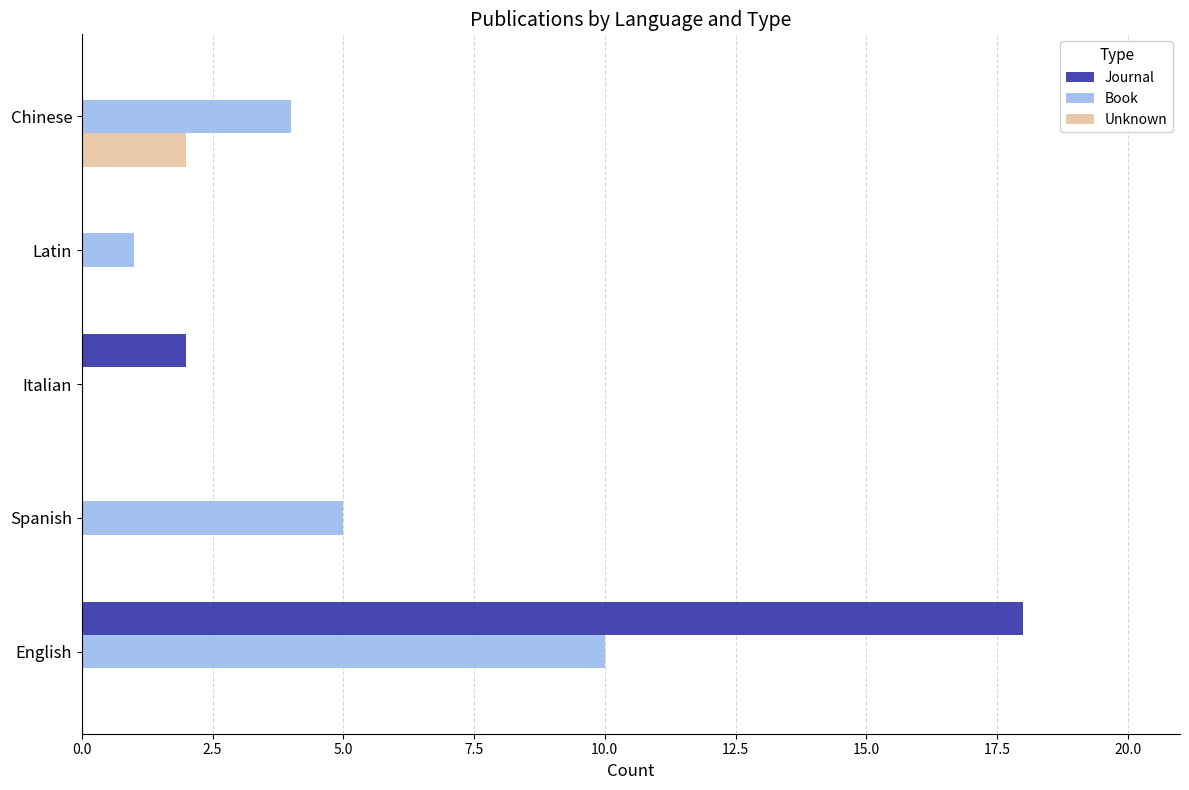

Is it true that Book equals 5 at Spanish?

True